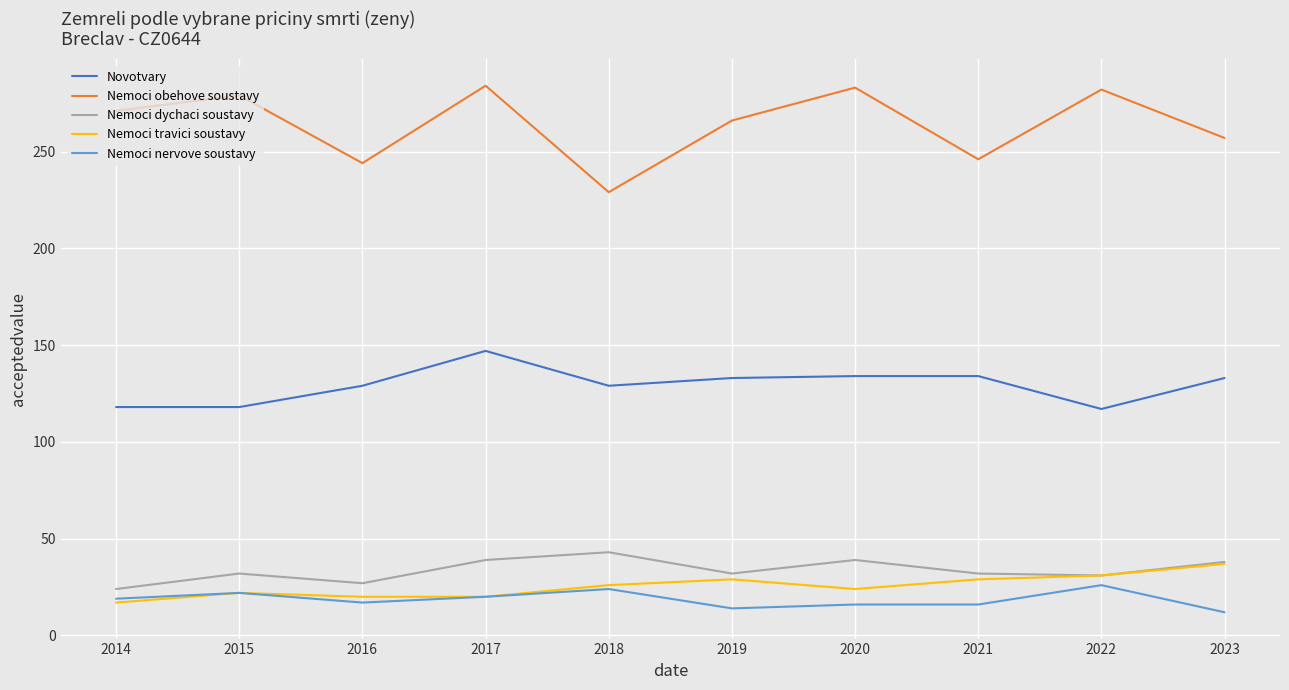

Between 2014 and 2019, which series saw the biggest shift?

Novotvary